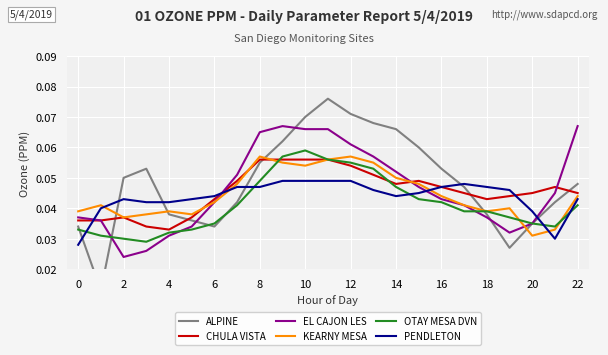

Reading right to left, transcribe all the data shown in this chart.

ALPINE: 0.0	0.0	0.0	0.0	0.0	0.0	0.1	0.1	0.1	0.1	0.1	0.1	0.1	0.1	0.1	0.0	0.0	0.0	0.0	0.1	0.1	0.0	0.0
CHULA VISTA: 0.0	0.0	0.0	0.0	0.0	0.0	0.0	0.0	0.0	0.1	0.1	0.1	0.1	0.1	0.1	0.0	0.0	0.0	0.0	0.0	0.0	0.0	0.0
EL CAJON LES: 0.1	0.0	0.0	0.0	0.0	0.0	0.0	0.0	0.1	0.1	0.1	0.1	0.1	0.1	0.1	0.1	0.0	0.0	0.0	0.0	0.0	0.0	0.0
KEARNY MESA: 0.0	0.0	0.0	0.0	0.0	0.0	0.0	0.0	0.1	0.1	0.1	0.1	0.1	0.1	0.1	0.0	0.0	0.0	0.0	0.0	0.0	0.0	0.0
OTAY MESA DVN: 0.0	0.0	0.0	0.0	0.0	0.0	0.0	0.0	0.0	0.1	0.1	0.1	0.1	0.1	0.0	0.0	0.0	0.0	0.0	0.0	0.0	0.0	0.0
PENDLETON: 0.0	0.0	0.0	0.0	0.0	0.0	0.0	0.0	0.0	0.0	0.0	0.0	0.0	0.0	0.0	0.0	0.0	0.0	0.0	0.0	0.0	0.0	0.0